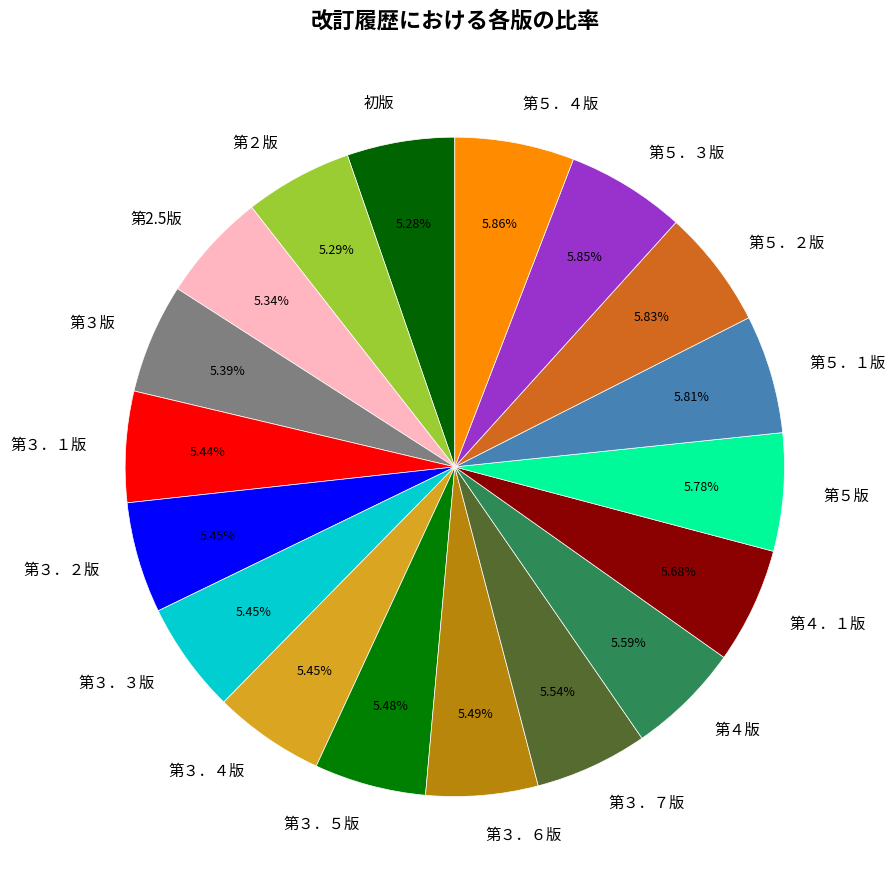

Does any single category account for the majority?

No